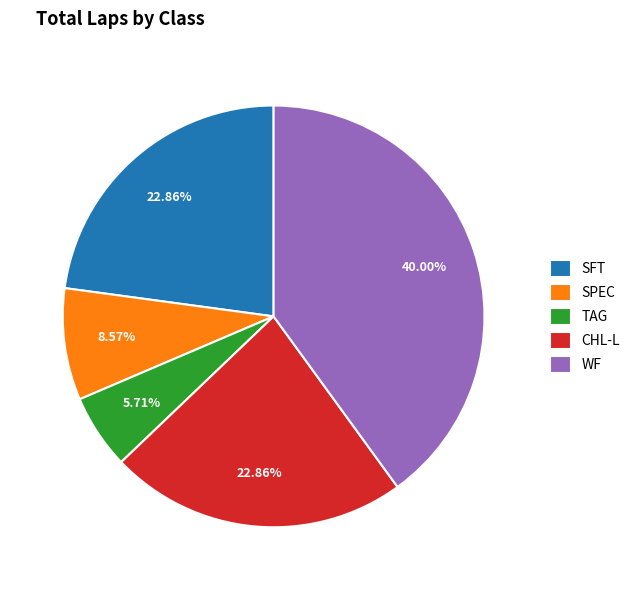

How many slices are in this pie chart?

5